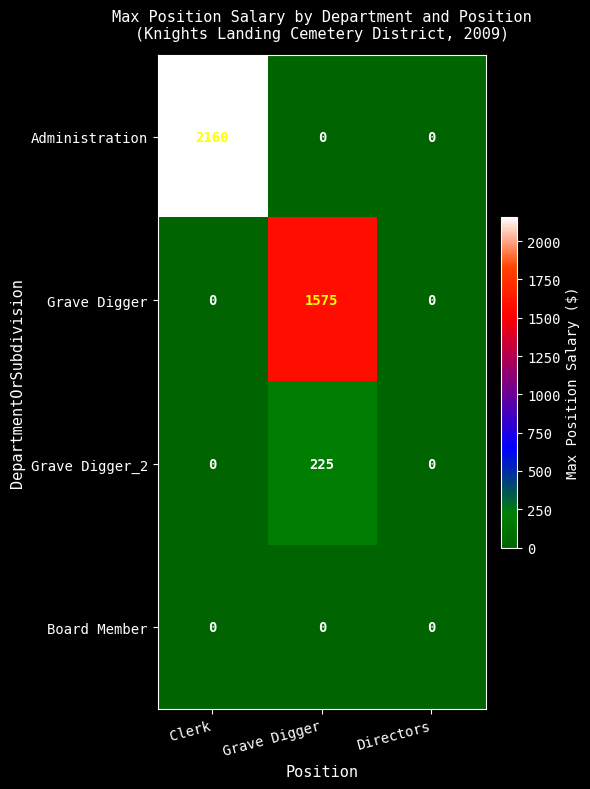

What is the sum of all Grave Digger values?

1575